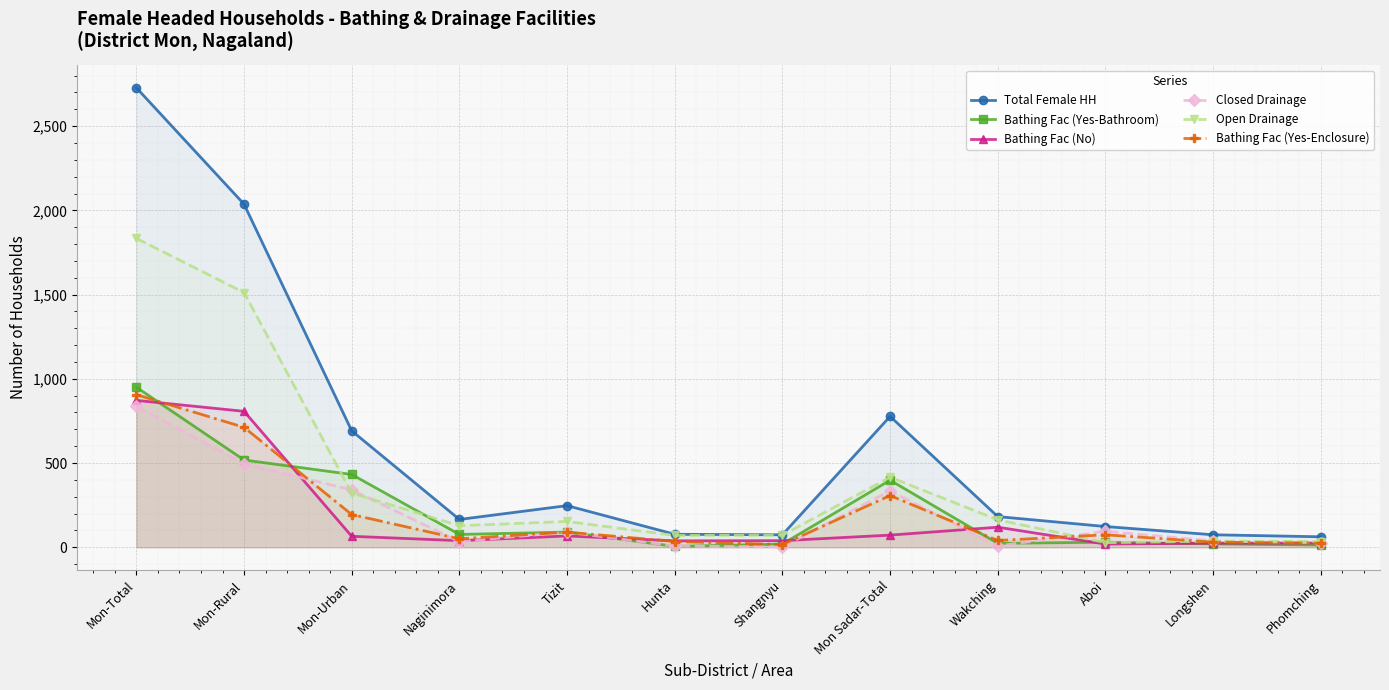

Which category has the highest value across all series?

Mon-Total